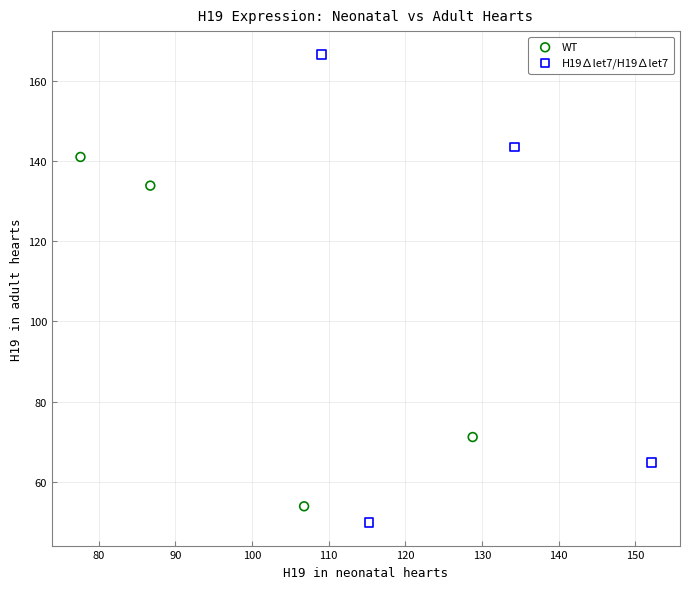

Which series has the largest Y range (max minus min)?

H19∆let7/H19∆let7